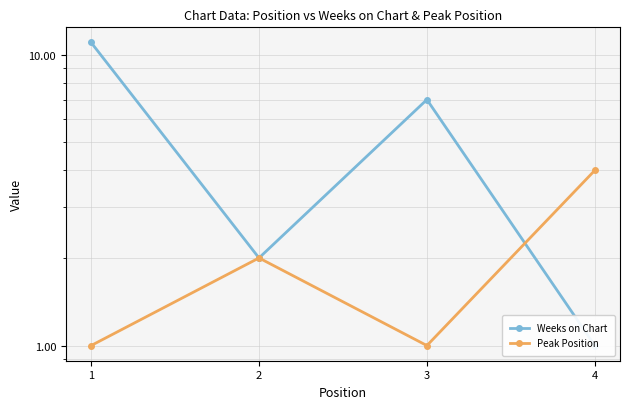

Count the Weeks on Chart values in the range 2 to 11.

3